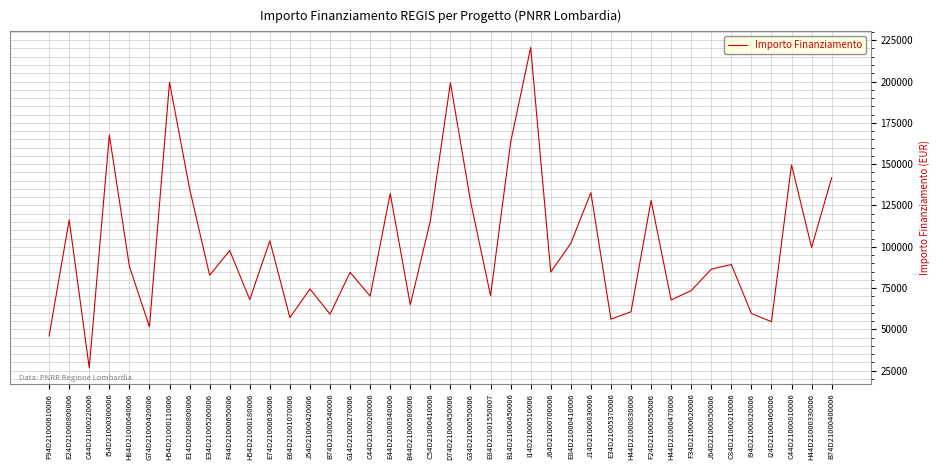

What is the minimum value shown in the chart?

26730.0